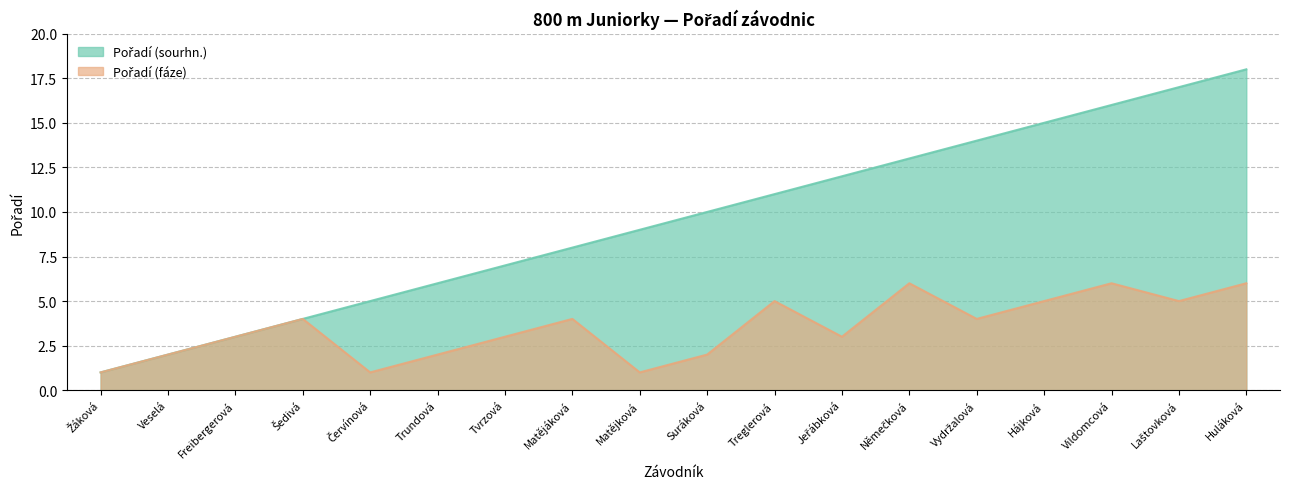

At which category is the sum across all series the highest?

Huláková